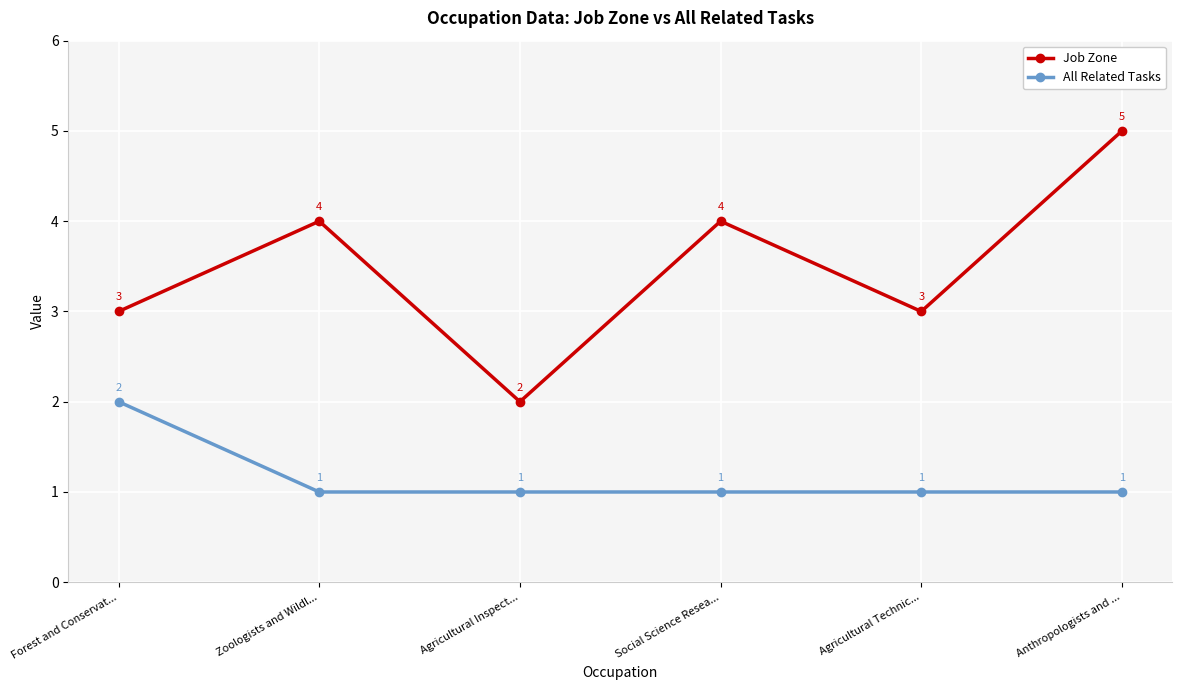

Is it true that Job Zone equals 1 at Anthropologists and ...?

False